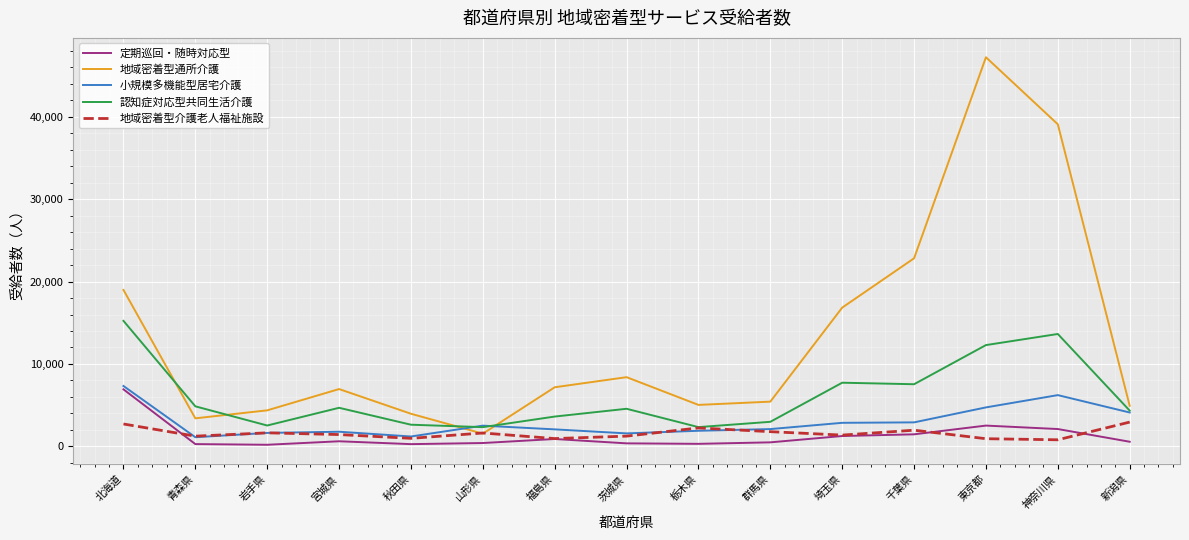

Between 北海道 and 新潟県, which series saw the biggest shift?

地域密着型通所介護